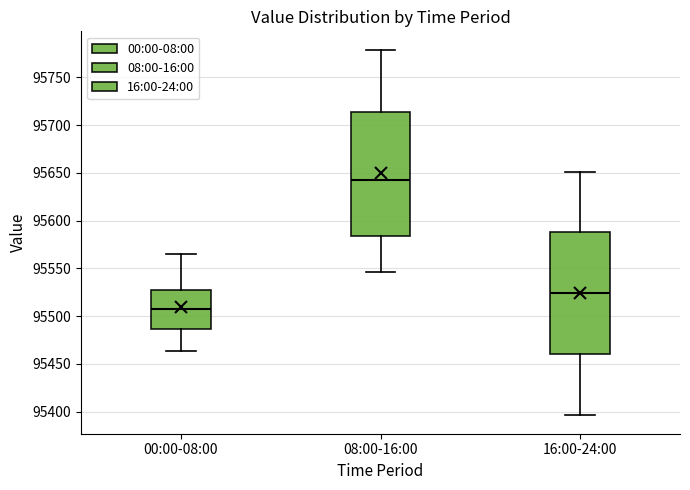

Reading left to right, transcribe this box plot: for each box, give where its median line is, the range the box spans, and where its two whiskers end, as read against the y-axis. The values are not printed on the chart, so give them approximately, as read against the axis.

00:00-08:00: median 95505, box 95485 to 95525, whiskers 95465 to 95565
08:00-16:00: median 95640, box 95585 to 95715, whiskers 95545 to 95780
16:00-24:00: median 95525, box 95460 to 95590, whiskers 95395 to 95650